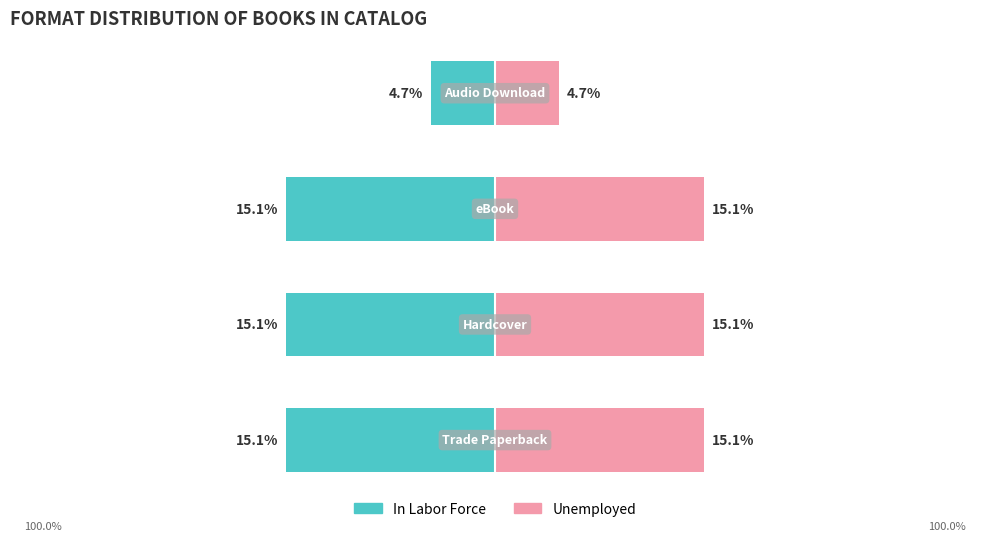

Count the number of categories in the chart.

4